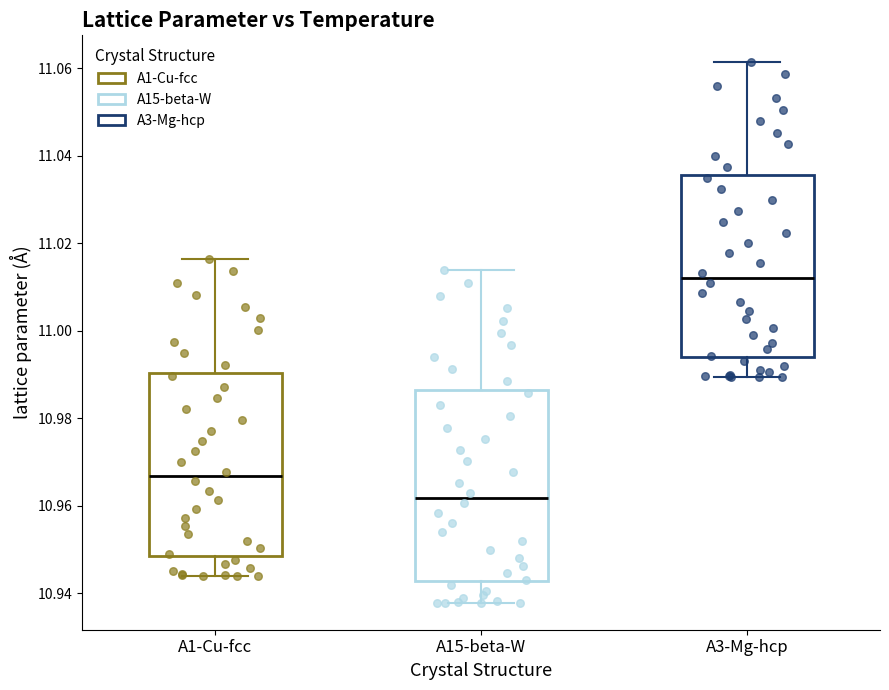

Which box has the lowest median line?

A15-beta-W